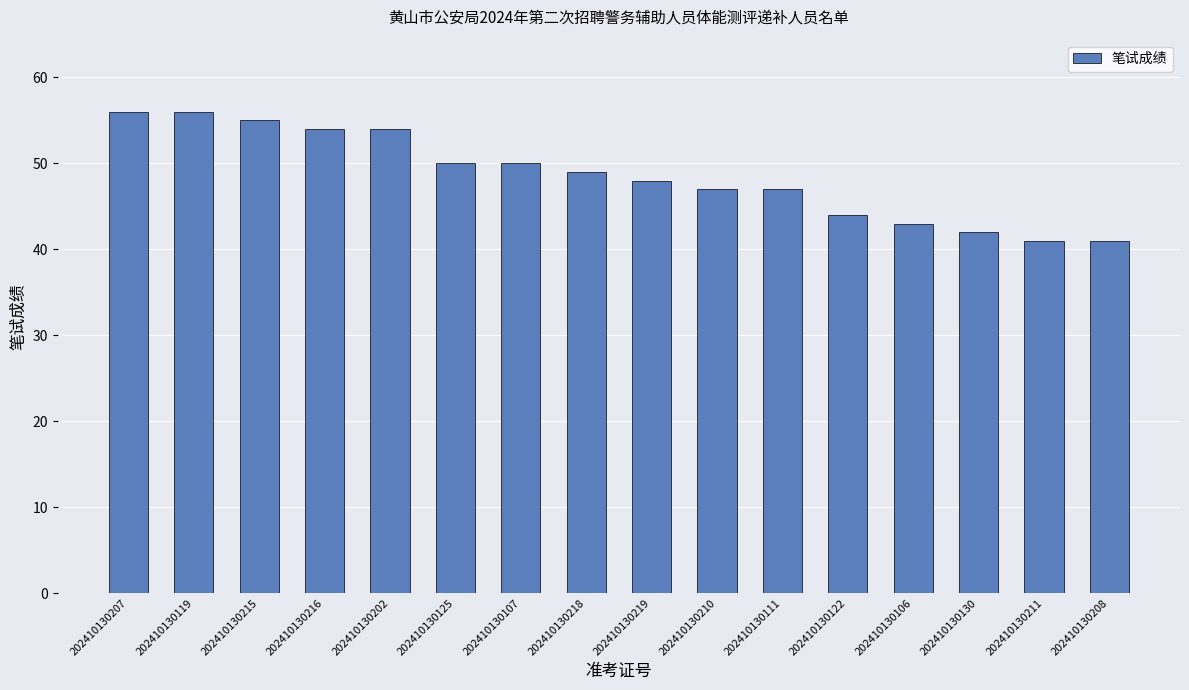

What is the label of the 14th bar from the right?

202410130215